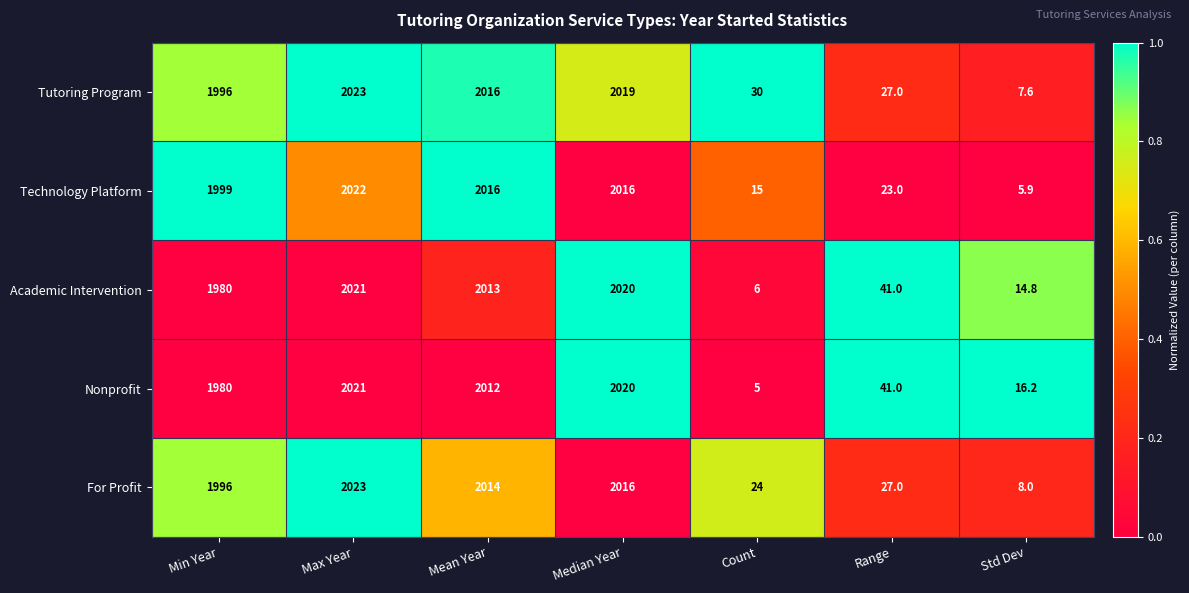

What is the sum of all Nonprofit values?

8095.2